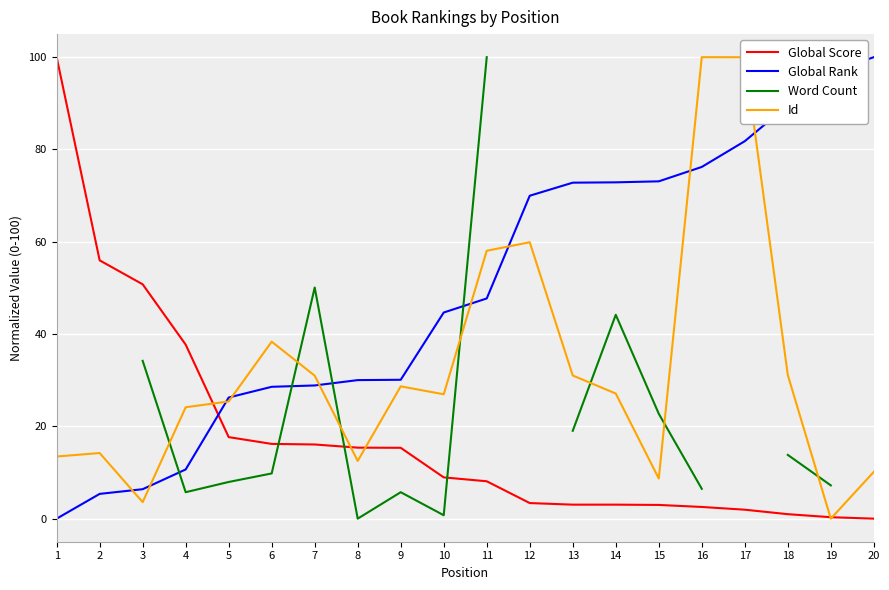

Rank the series by their maximum value, from highest to lowest.

Global Score, Global Rank, Word Count, Id